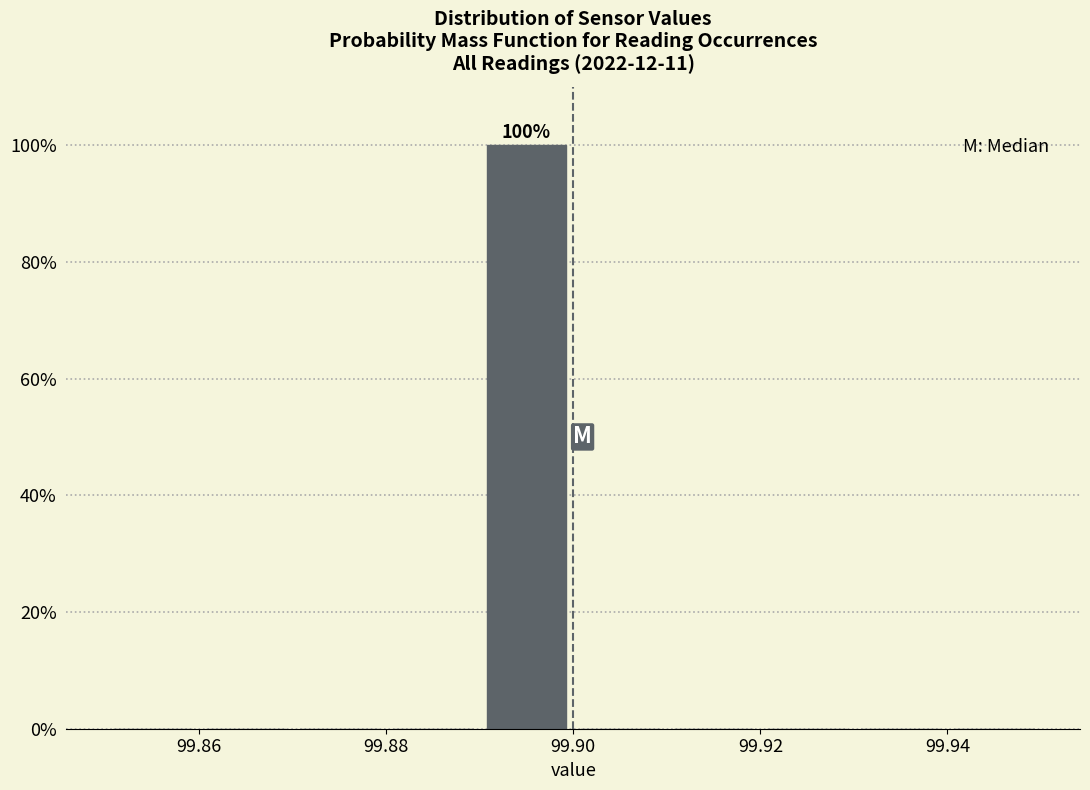

Which range on the x-axis has the tallest bar?

99.89 to 99.90